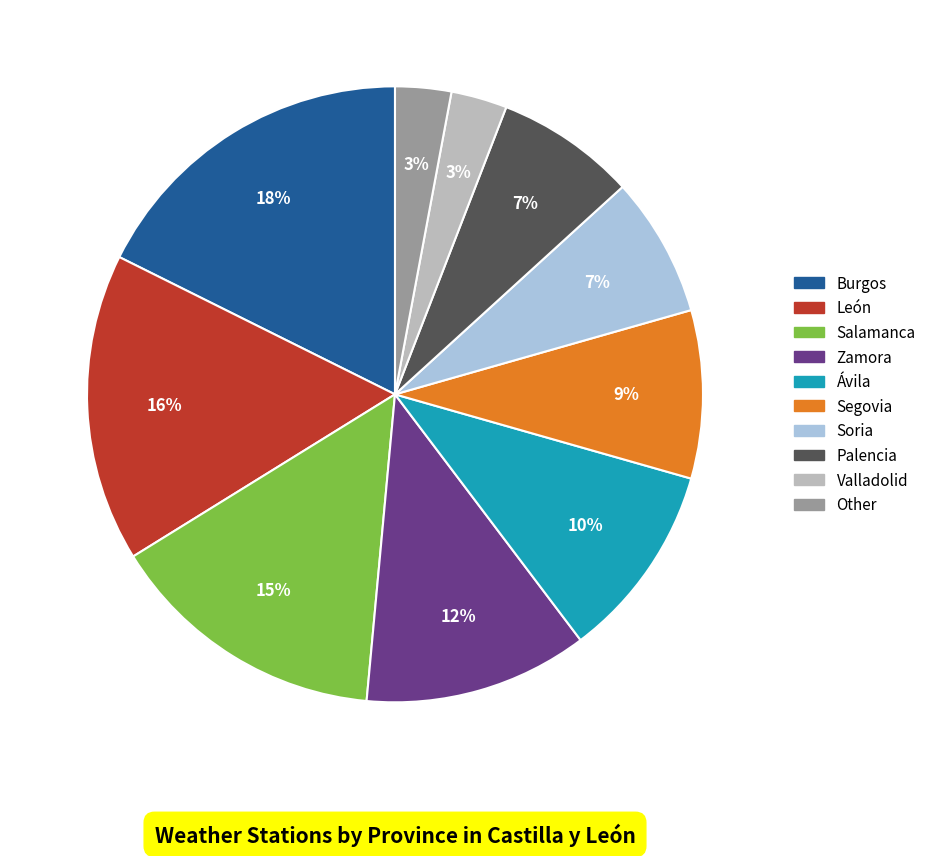

Is it true that Salamanca is 15% of the pie?

True